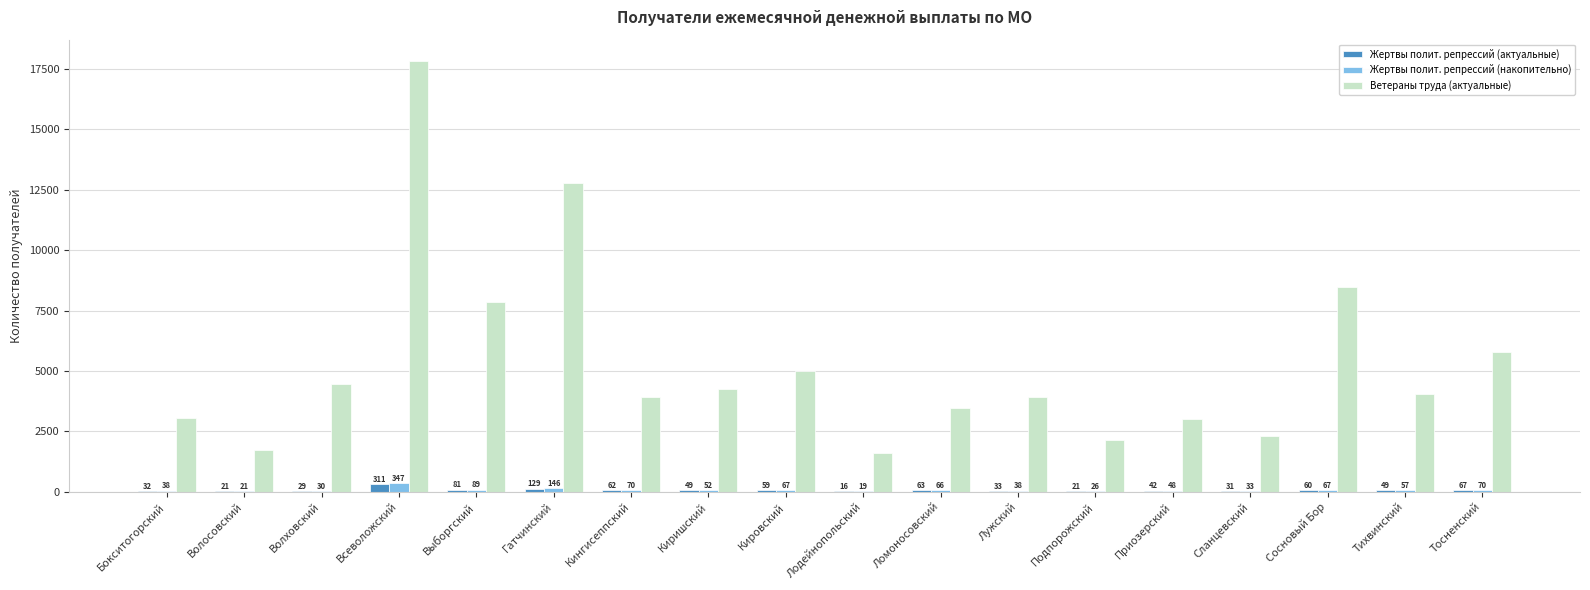

Between Всеволожский and Гатчинский, which series saw the biggest shift?

Ветераны труда (актуальные)